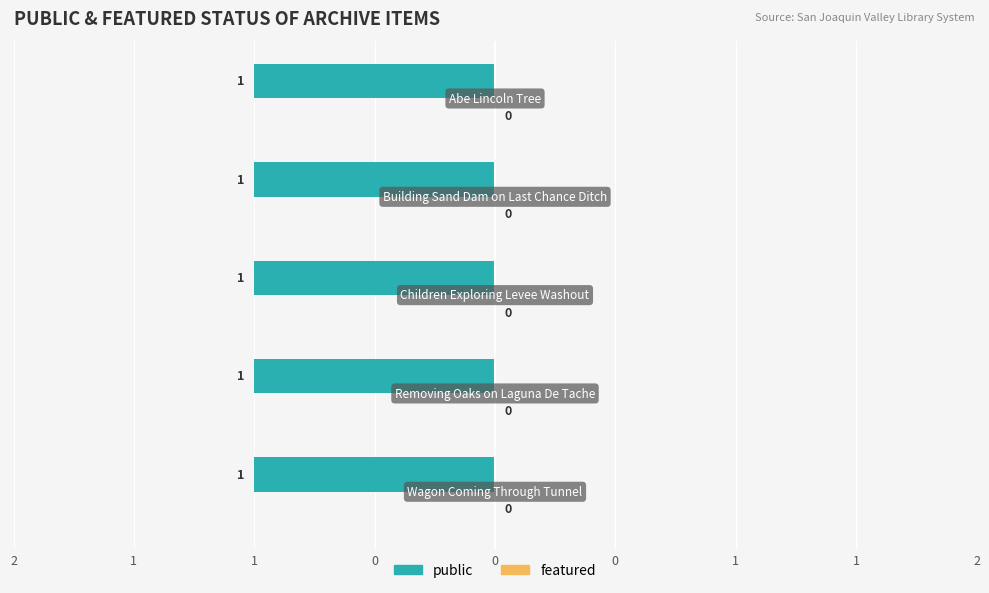

Reading left to right, extract all data points from this chart.

public: Wagon Coming Through Tunnel=1	Removing Oaks on Laguna De Tache=1	Children Exploring Levee Washout=1	Building Sand Dam on Last Chance Ditch=1	Abe Lincoln Tree=1
featured: Wagon Coming Through Tunnel=0	Removing Oaks on Laguna De Tache=0	Children Exploring Levee Washout=0	Building Sand Dam on Last Chance Ditch=0	Abe Lincoln Tree=0